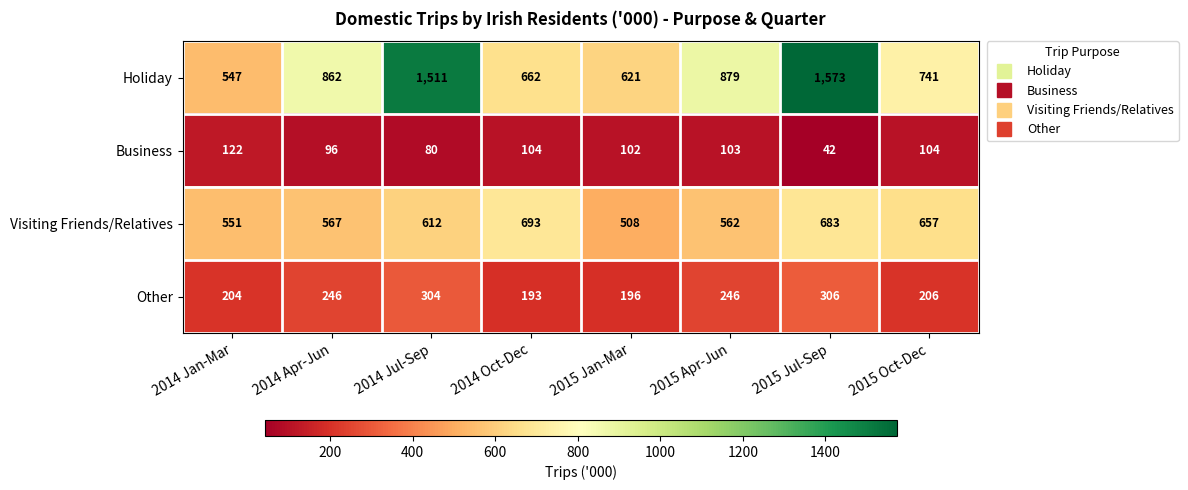

The value of Visiting Friends/Relatives at 2015 Jan-Mar is 785. True or false?

False